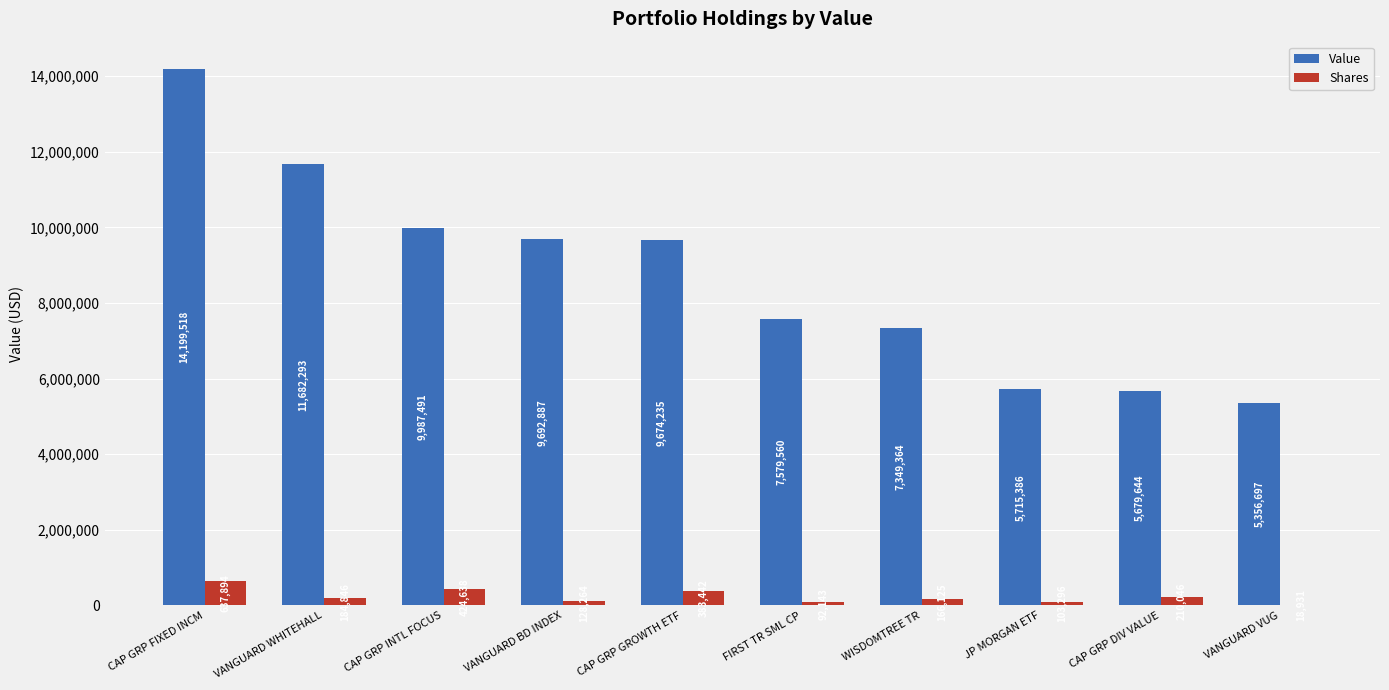

The Value series shows 5715386 at JP MORGAN ETF. True or false?

True